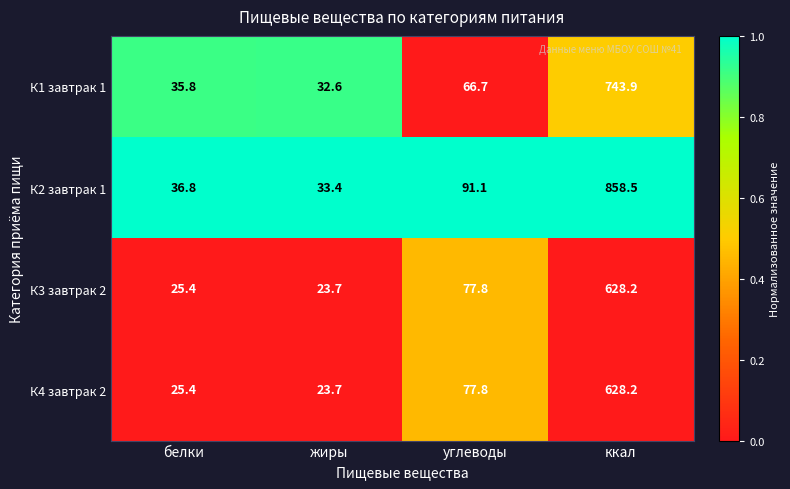

Reading right to left, extract all data points from this chart.

К1 завтрак 1: ккал=743.9	углеводы=66.7	жиры=32.6	белки=35.8
К2 завтрак 1: ккал=858.5	углеводы=91.1	жиры=33.4	белки=36.8
К3 завтрак 2: ккал=628.2	углеводы=77.8	жиры=23.7	белки=25.4
К4 завтрак 2: ккал=628.2	углеводы=77.8	жиры=23.7	белки=25.4